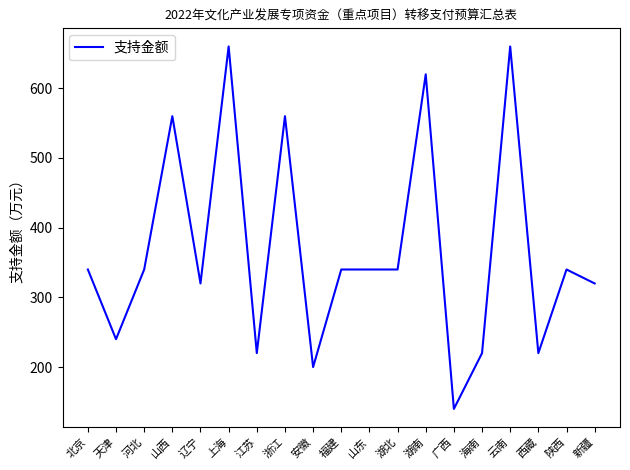

What is the smallest value displayed?

140